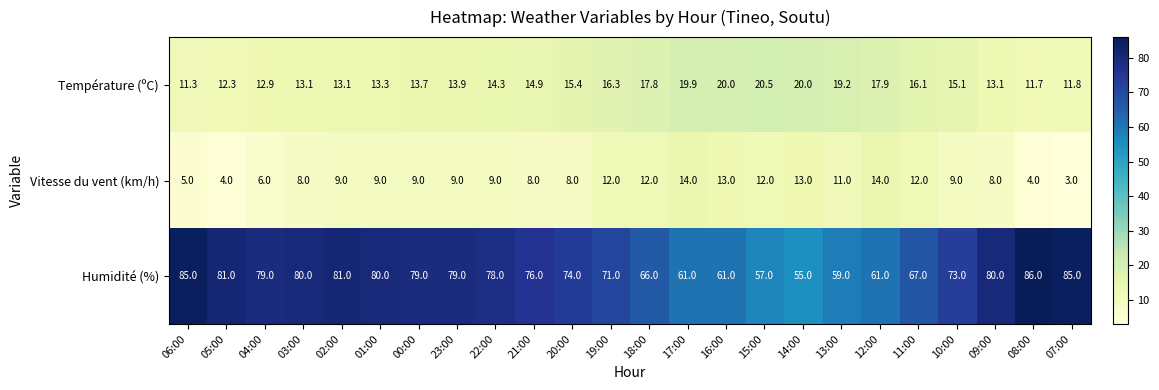

At how many categories does at least one series exceed 75?

13